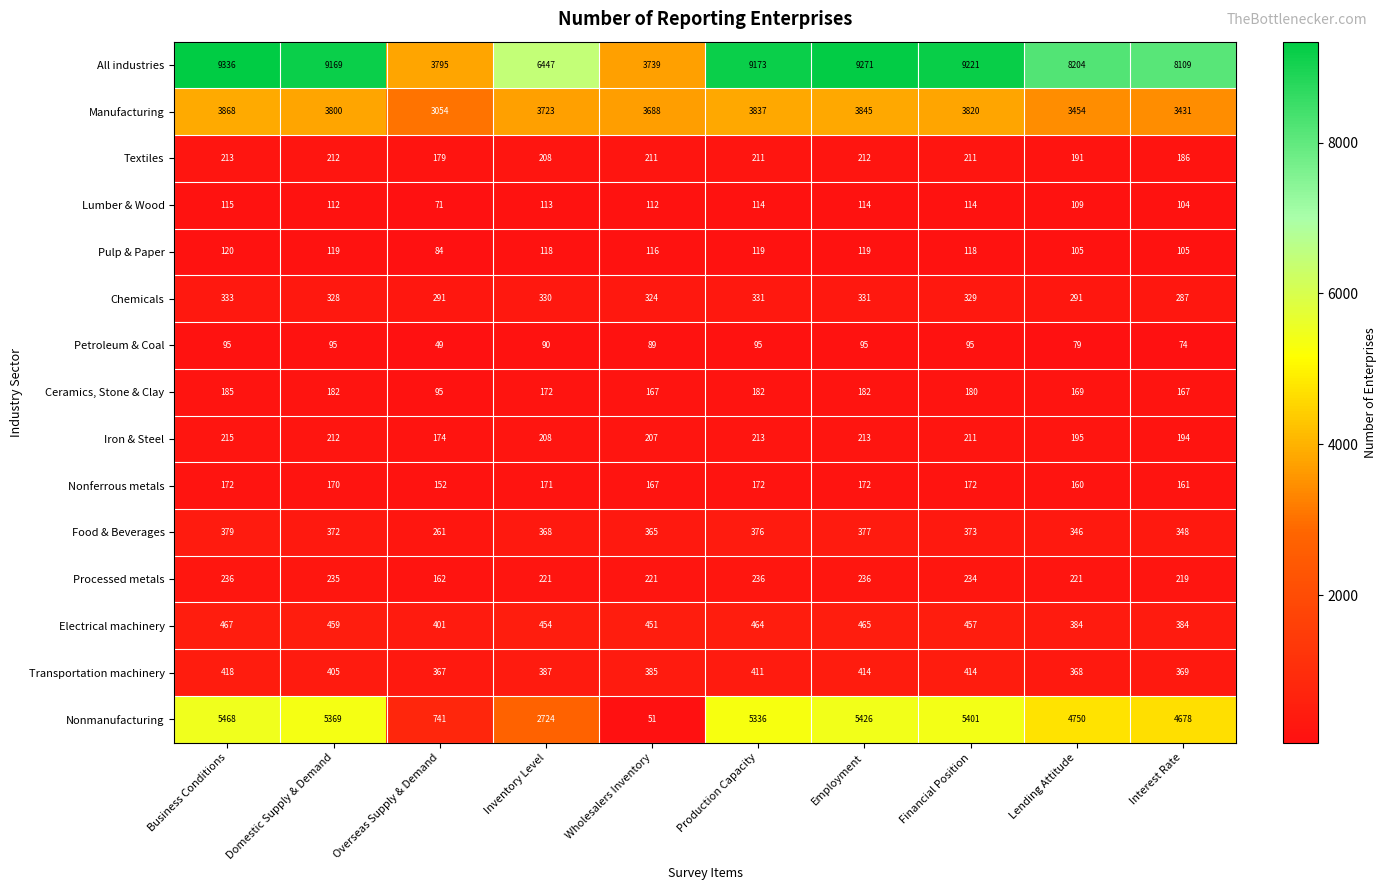

What is the minimum value shown in the chart?

49